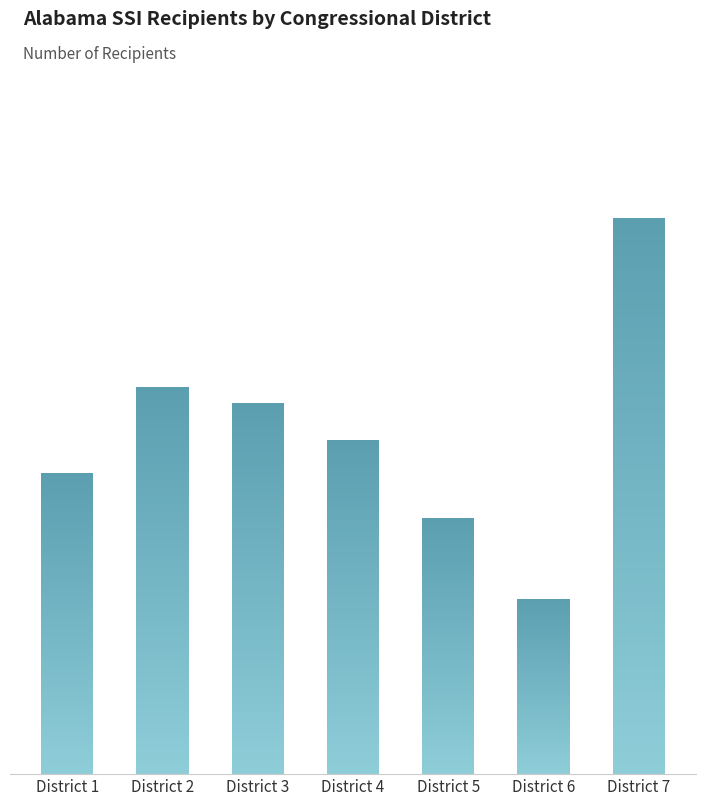

What is the value of the 2nd bar from the left?

26616